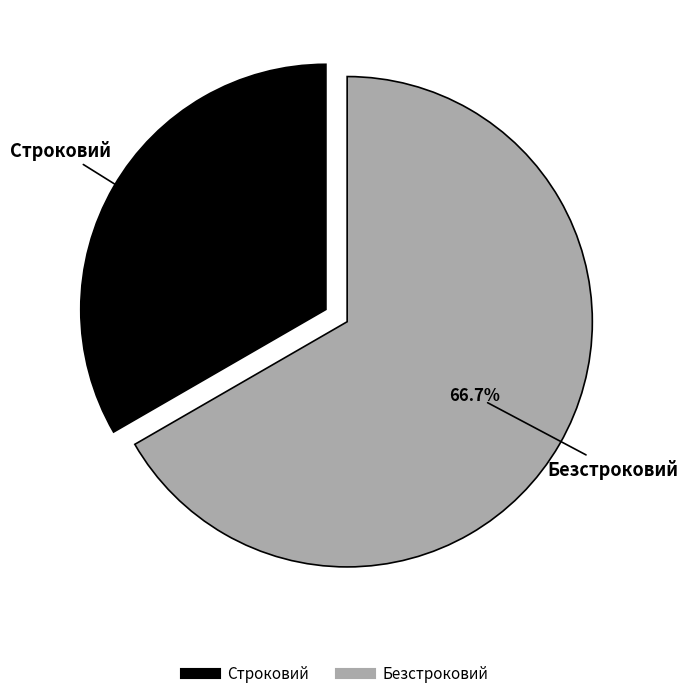

What is the smallest slice in the pie chart?

Строковий